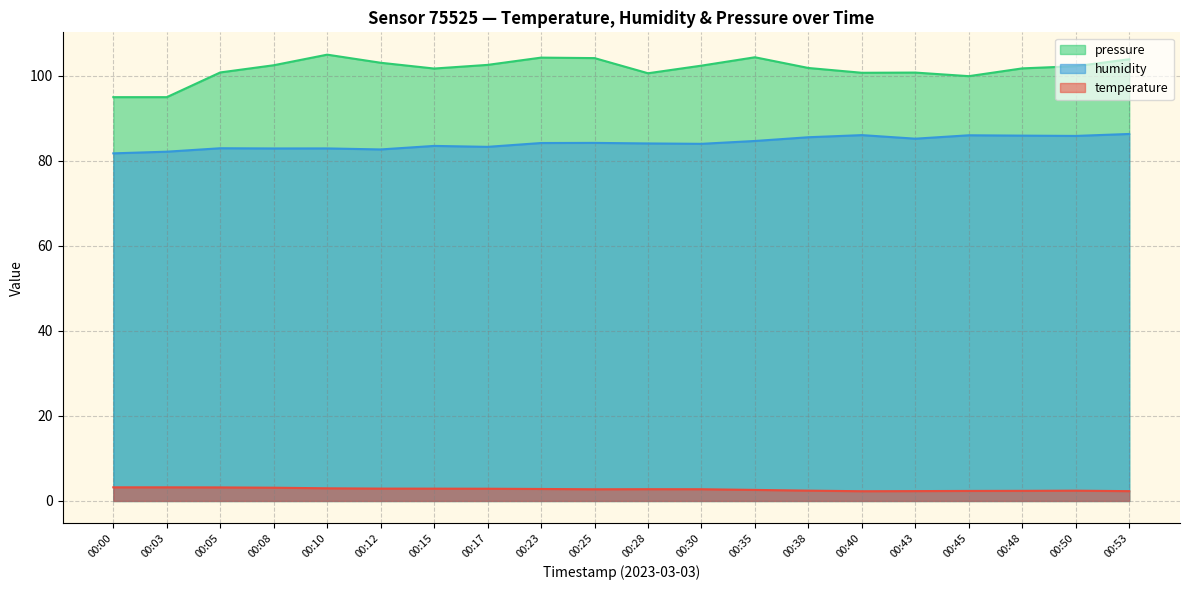

List the labels in order of humidity value, largest first.

00:53, 00:40, 00:45, 00:48, 00:50, 00:38, 00:43, 00:35, 00:25, 00:23, 00:28, 00:30, 00:15, 00:17, 00:05, 00:10, 00:08, 00:12, 00:03, 00:00